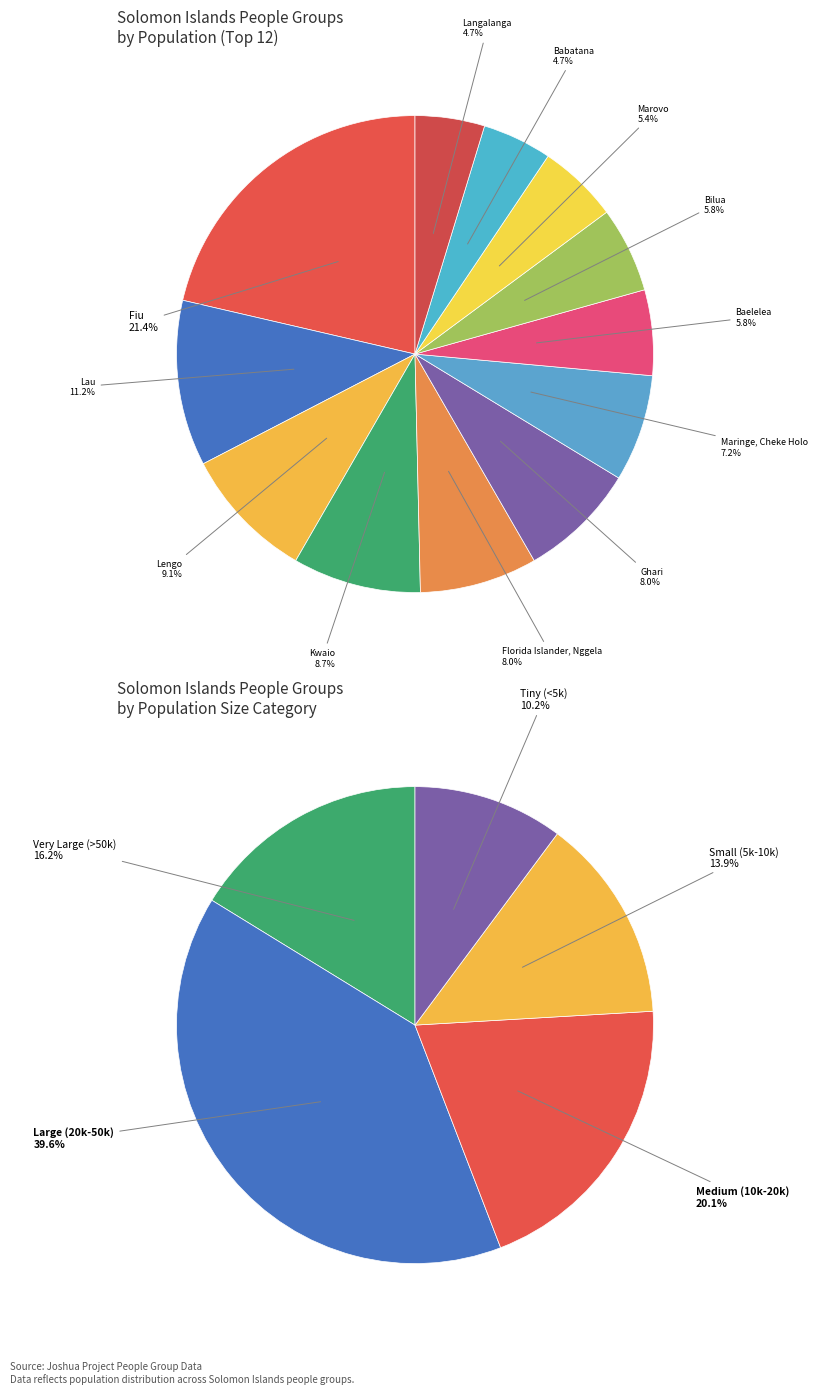

How many slices are in this pie chart?

12